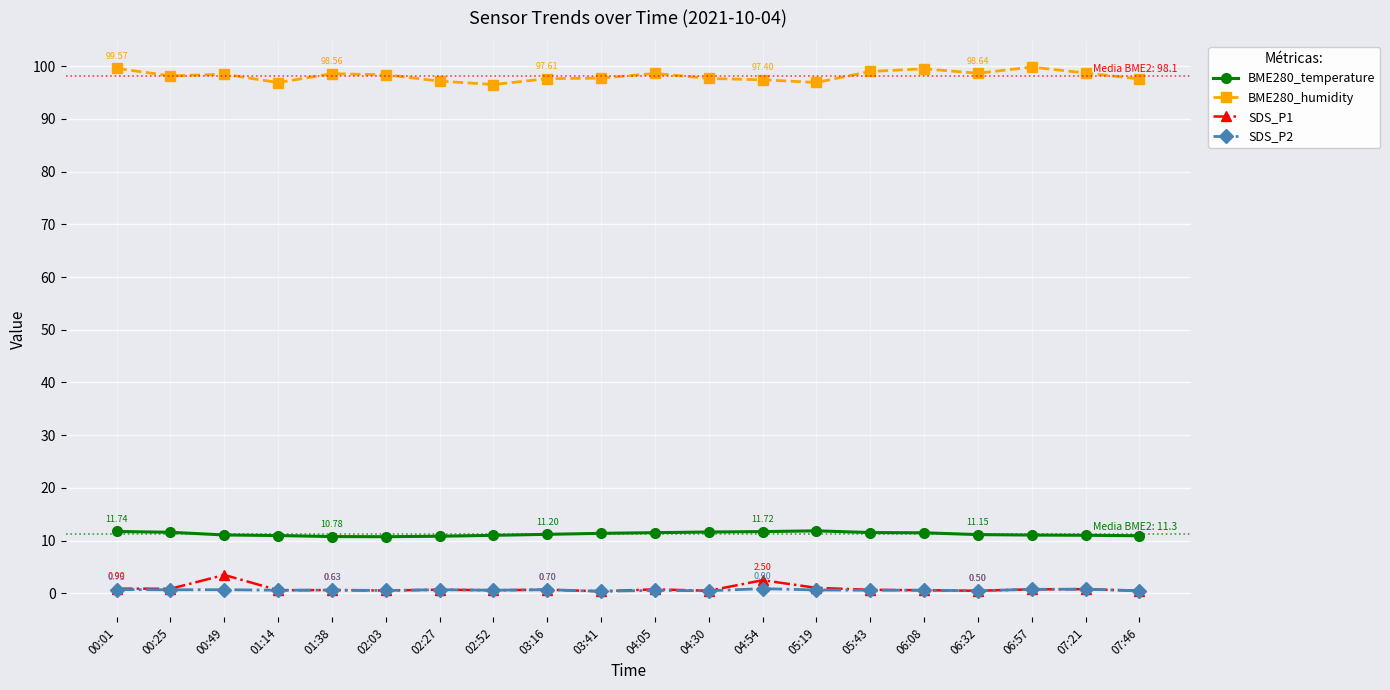

Does the chart display data point markers on the line(s)?

Yes